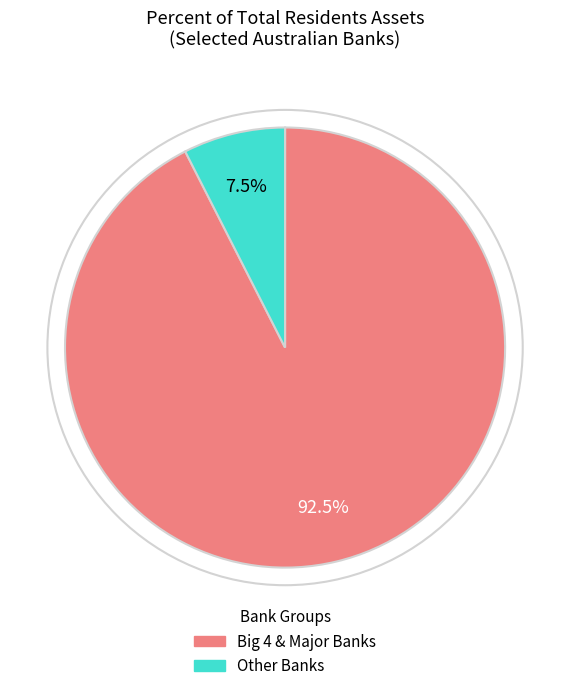

Is there a majority slice in this chart?

Yes